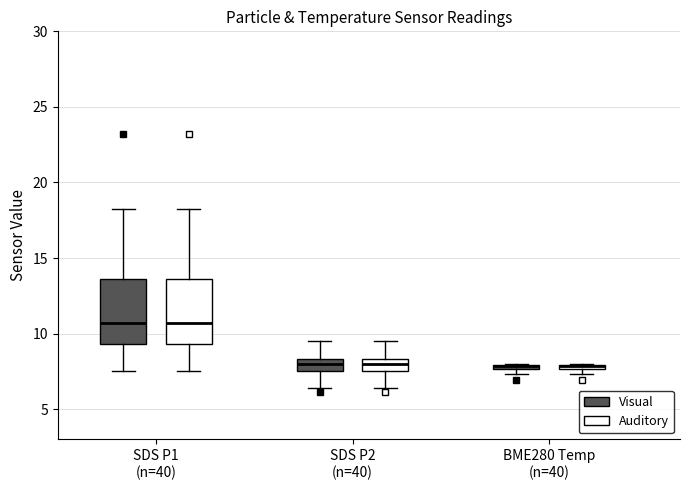

Where is the upper edge of the box for BME280 Temp (n=40) (Auditory) on the y-axis? The values are not printed on the chart, so give them approximately, as read against the axis.

8.0